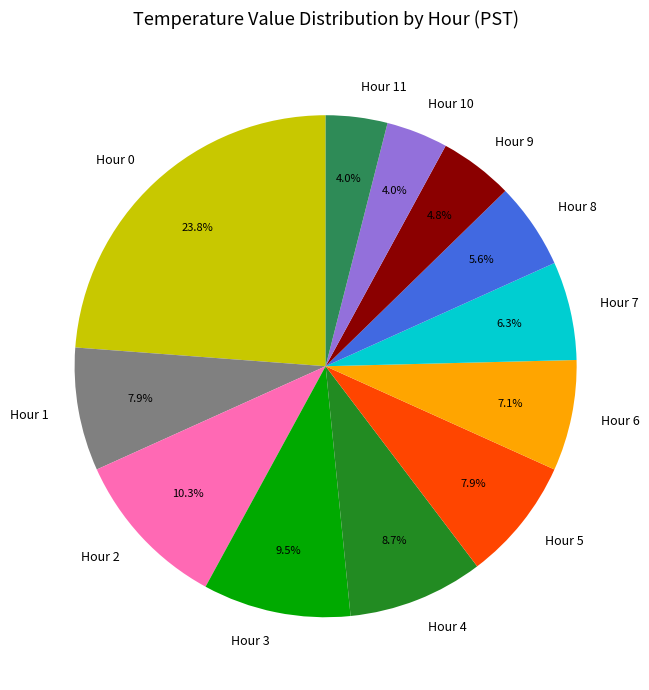

What percentage is NOT represented by Hour 8?

94.4%